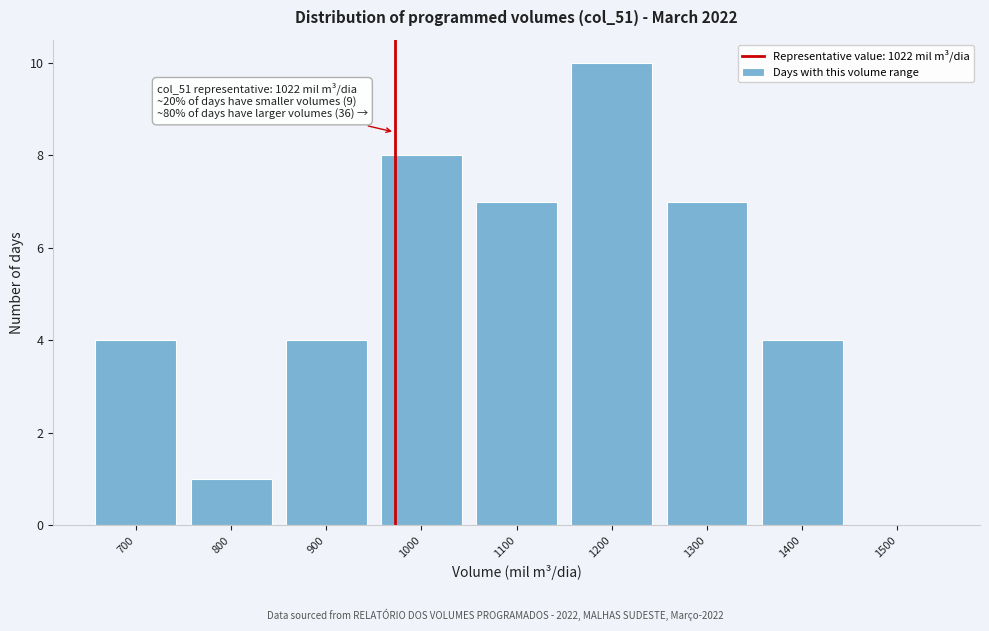

Reading left to right, transcribe all the data shown in this chart.

700=4	800=1	900=4	1000=8	1100=7	1200=10	1300=7	1400=4	1500=0